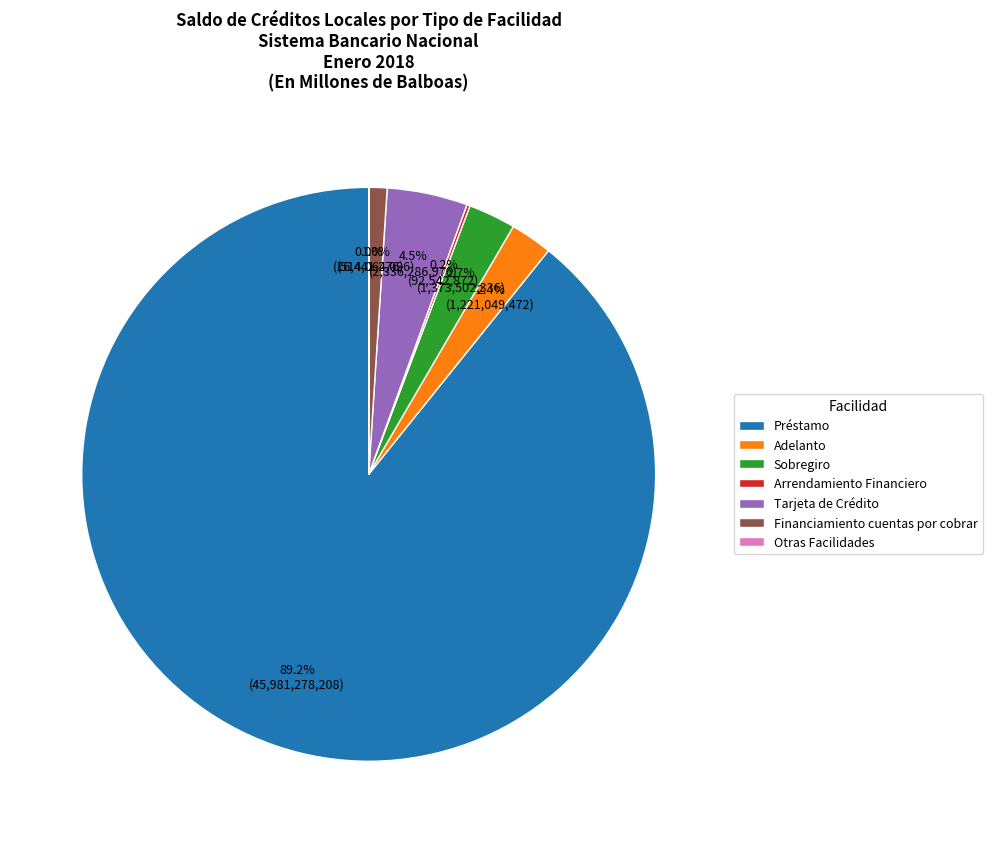

To the nearest percent, what portion does Financiamiento cuentas por cobrar represent?

1%